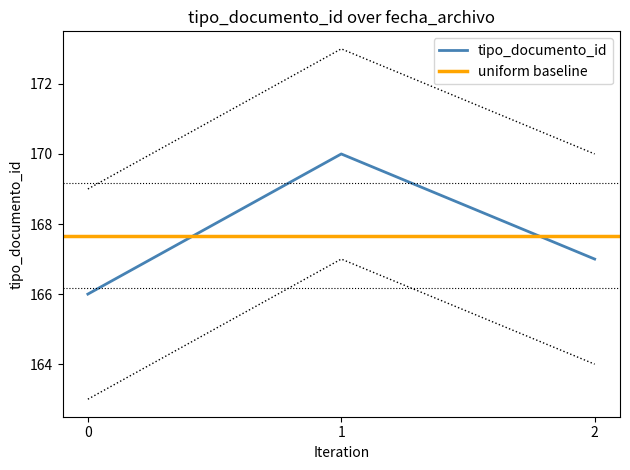

Is it true that tipo_documento_id equals 226 at 0?

False